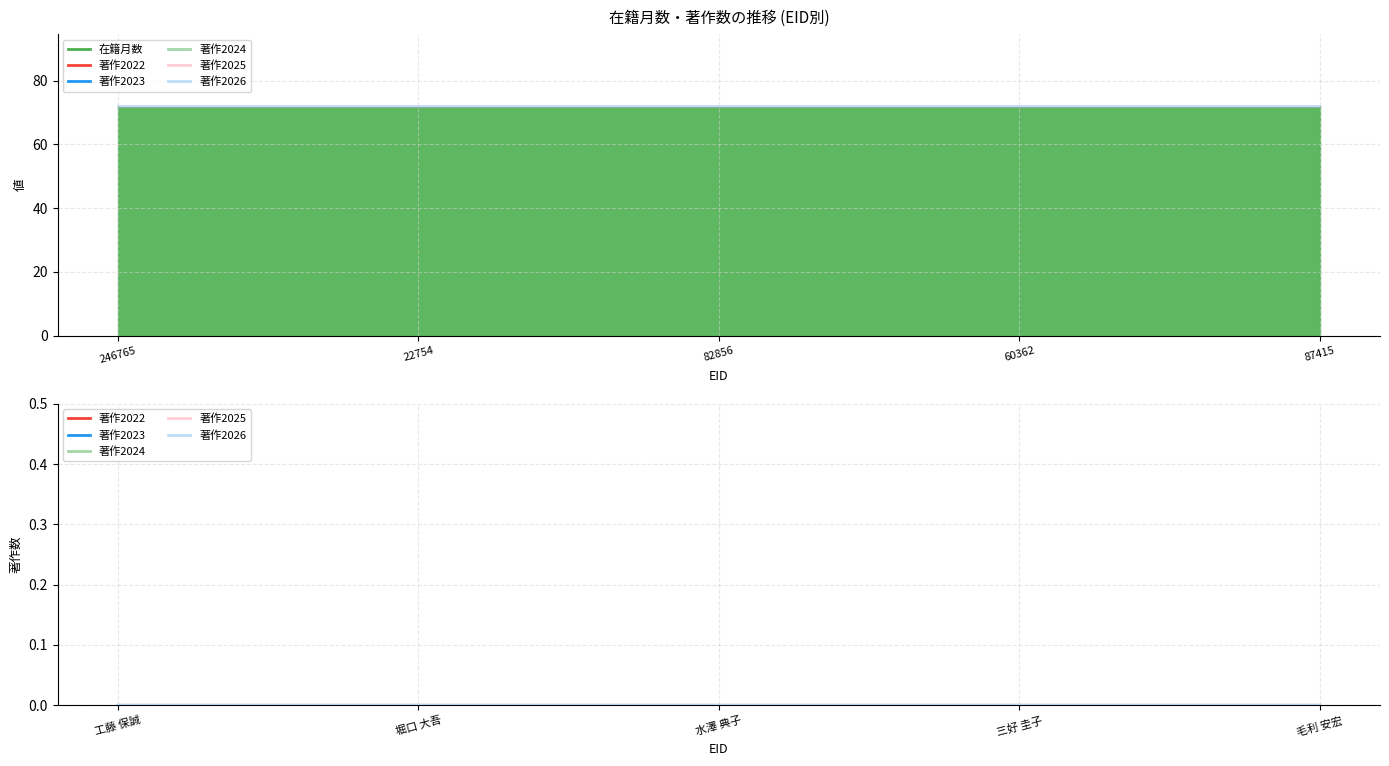

Reading left to right, what are all the values shown in this chart?

在籍月数: 72	72	72	72	72
著作2022: 0	0	0	0	0
著作2023: 0	0	0	0	0
著作2024: 0	0	0	0	0
著作2025: 0	0	0	0	0
著作2026: 0	0	0	0	0